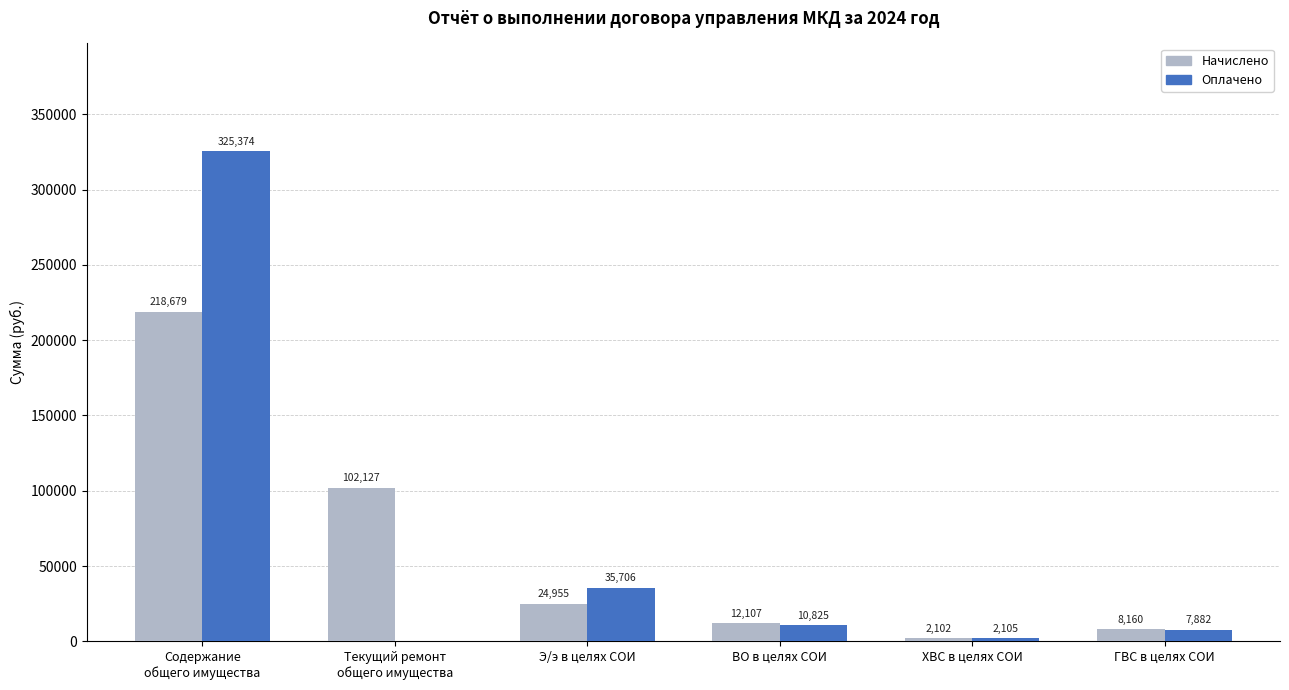

What is the highest value of the Оплачено series?

325374.5